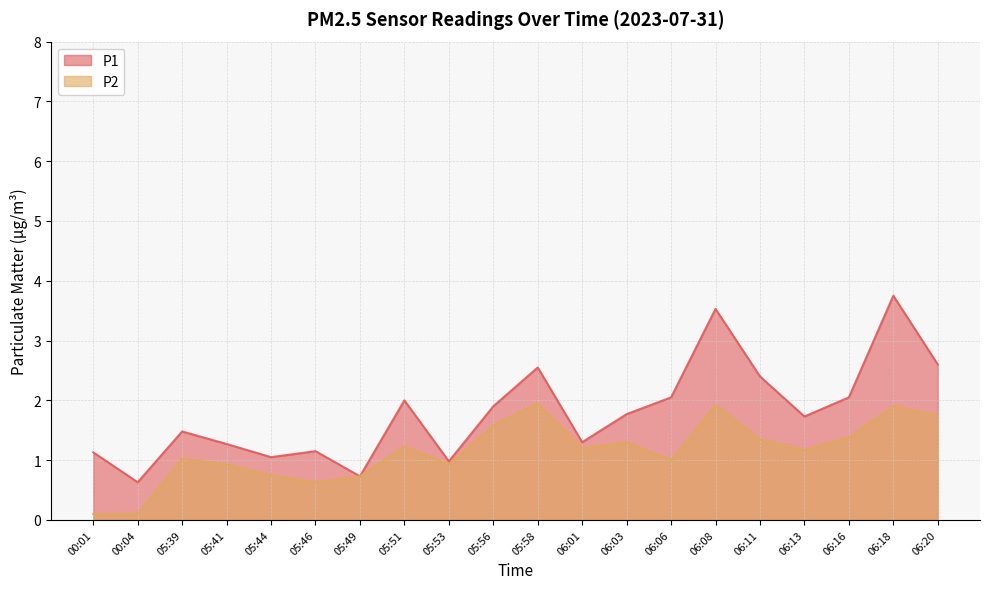

What is the label of the 19th point from the right?

00:04